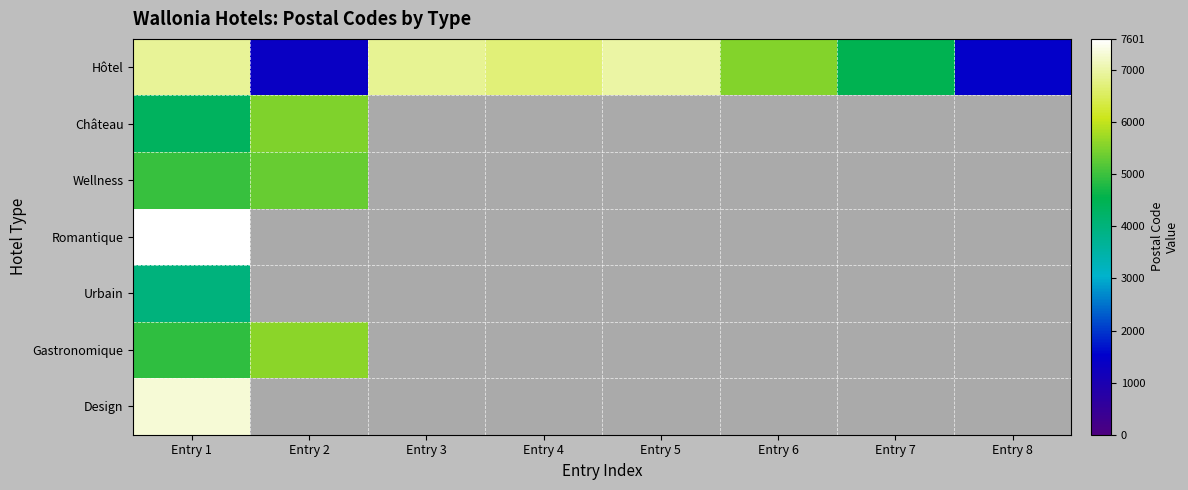

Which series has the largest total across all categories?

Hôtel